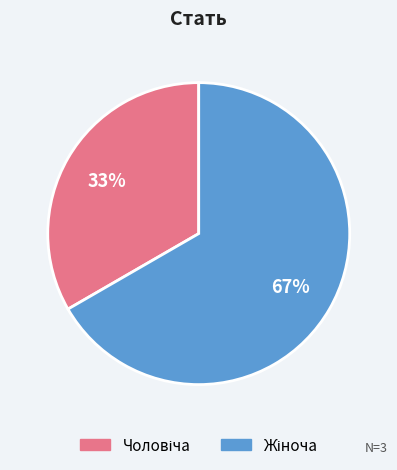

To the nearest percent, what is the average slice percentage?

50%